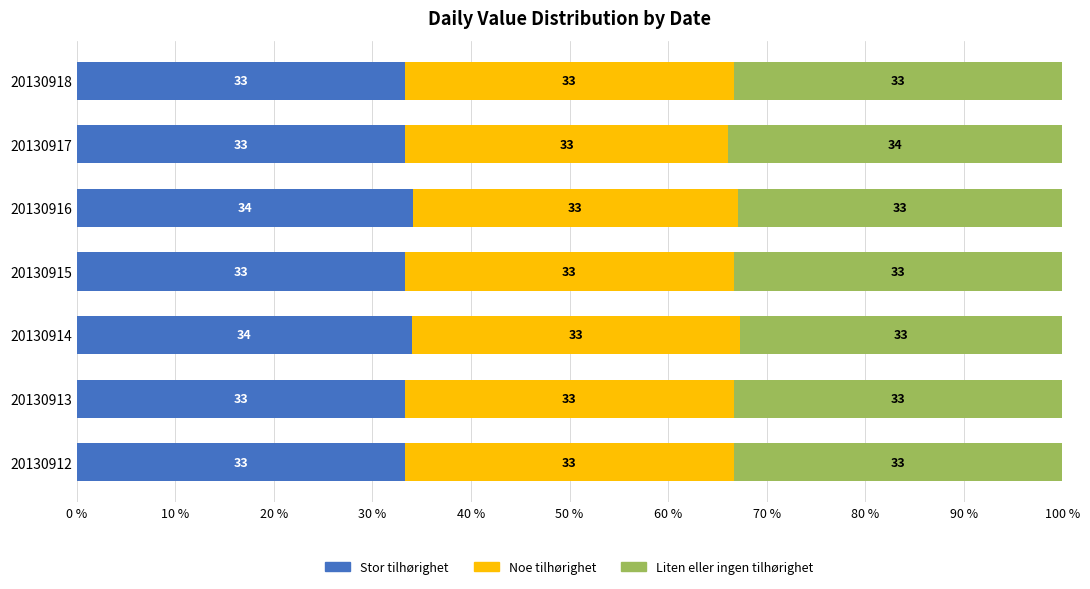

What is the average value of the Stor tilhørighet series?

33.5